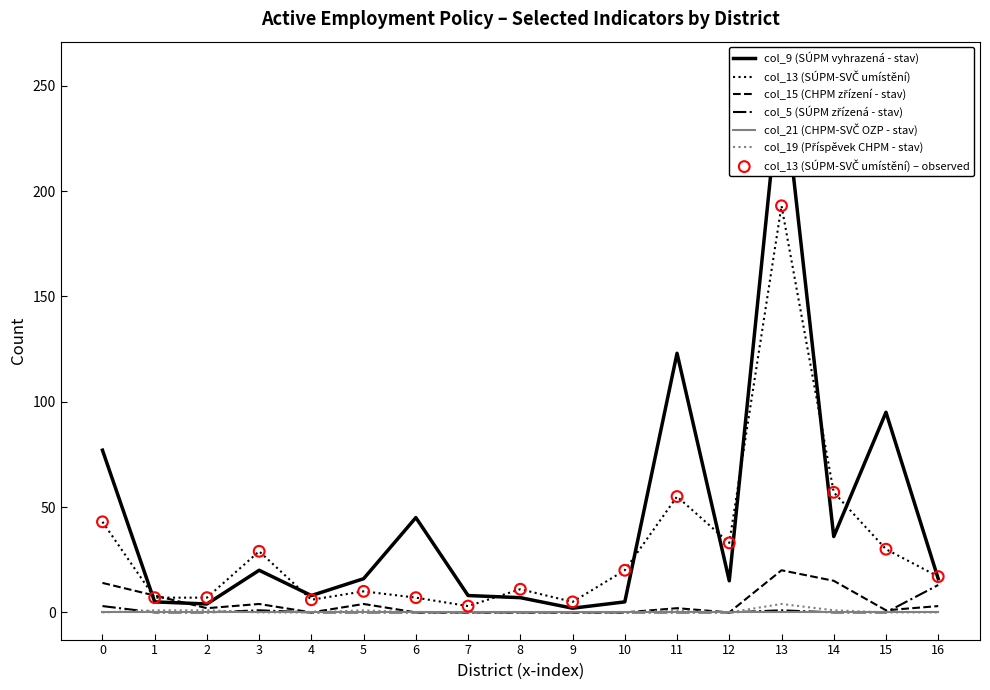

What is the total value across all series at 0?

137